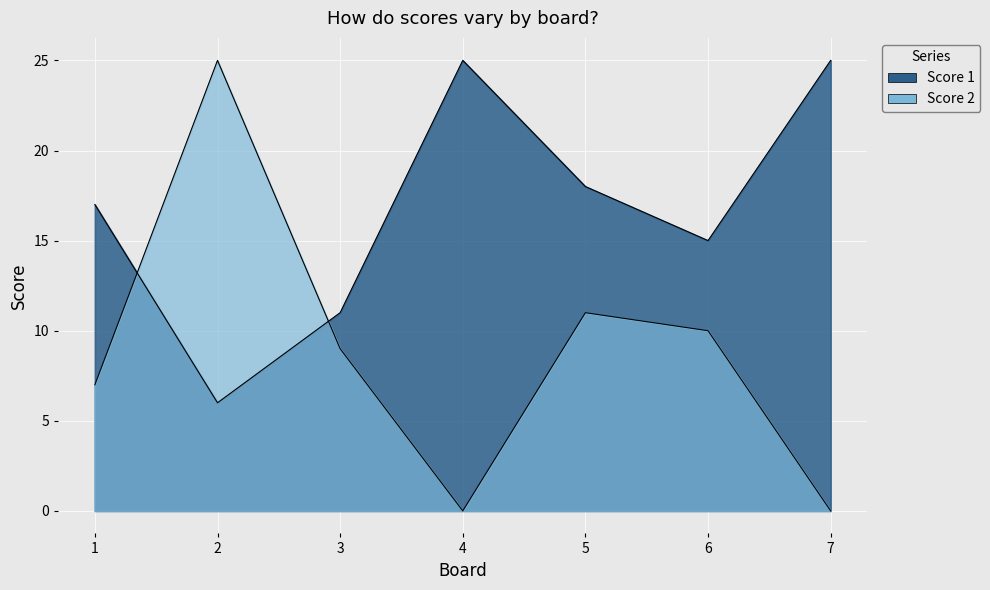

What is the difference between the maximum and minimum values in the Score 2 series?

25